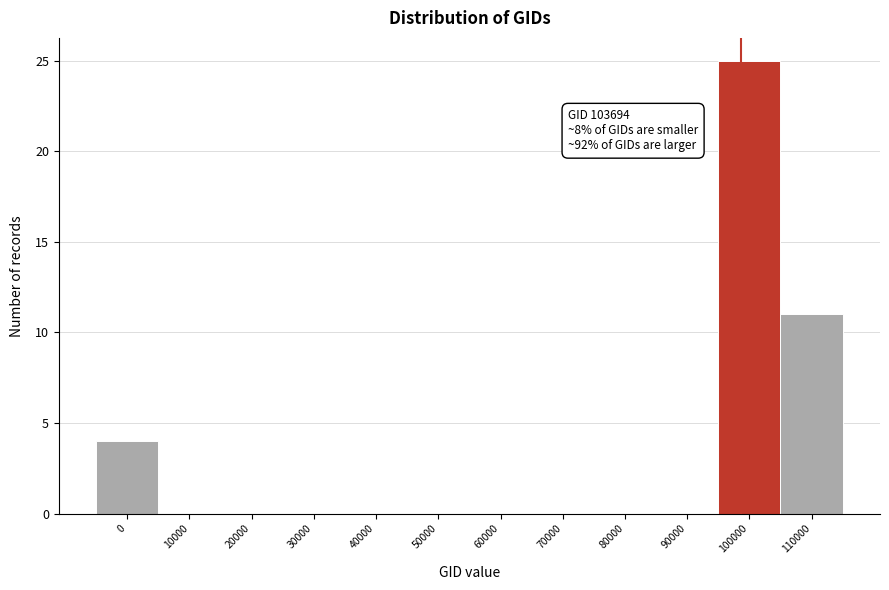

Reading right to left, transcribe all the data shown in this chart.

110000=11	100000=25	90000=0	80000=0	70000=0	60000=0	50000=0	40000=0	30000=0	20000=0	10000=0	0=4